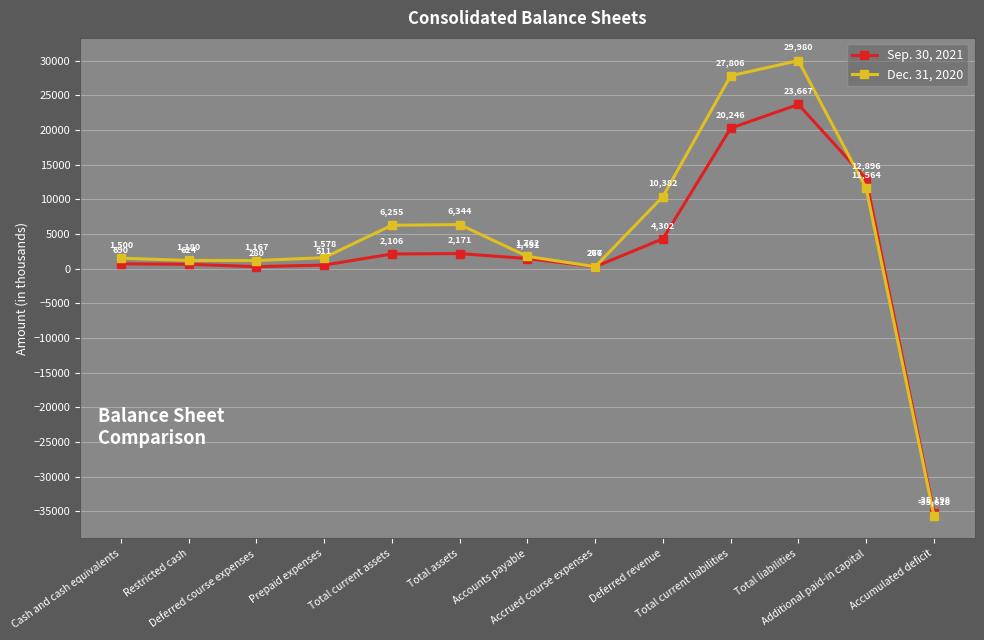

At which category is the sum across all series the highest?

Total liabilities